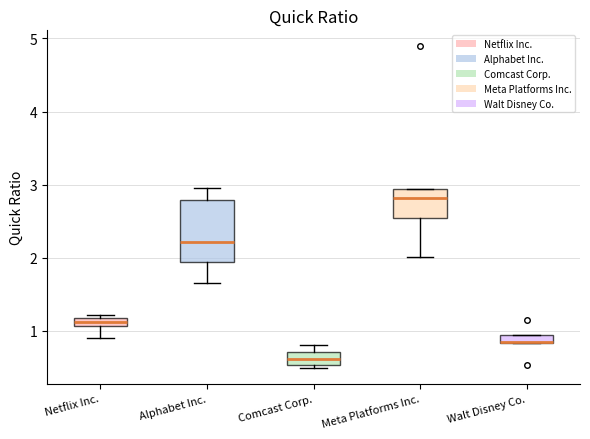

Which box's median line is the highest?

Meta Platforms Inc.